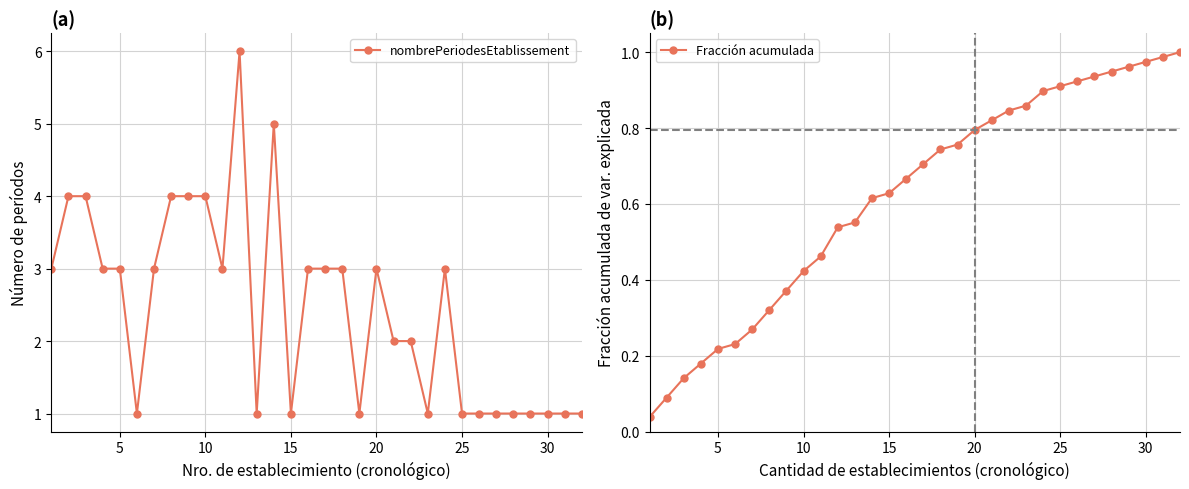

What is the maximum value for nombrePeriodesEtablissement?

6